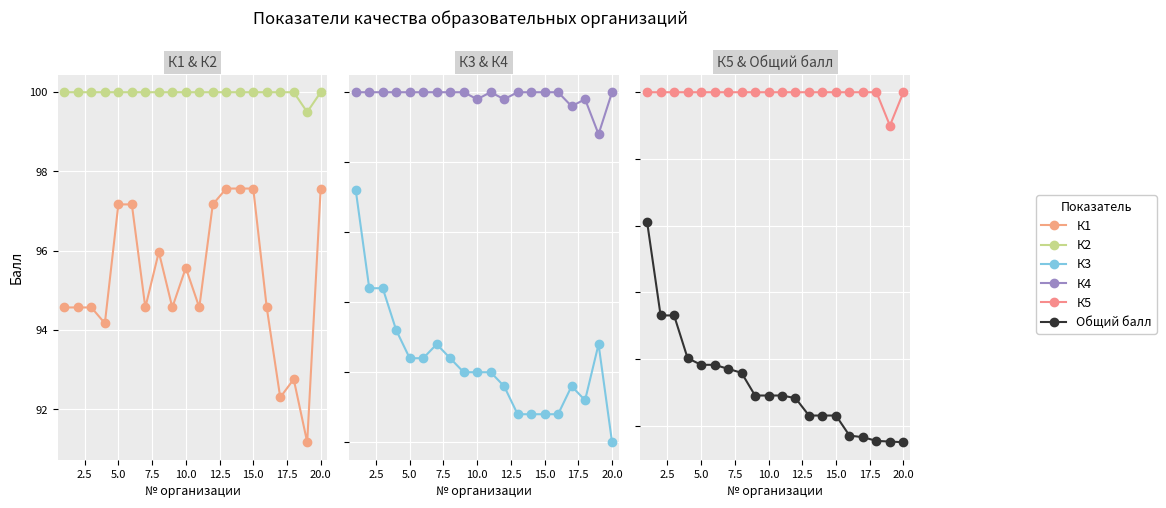

How many data points in Общий балл are above 90?

15